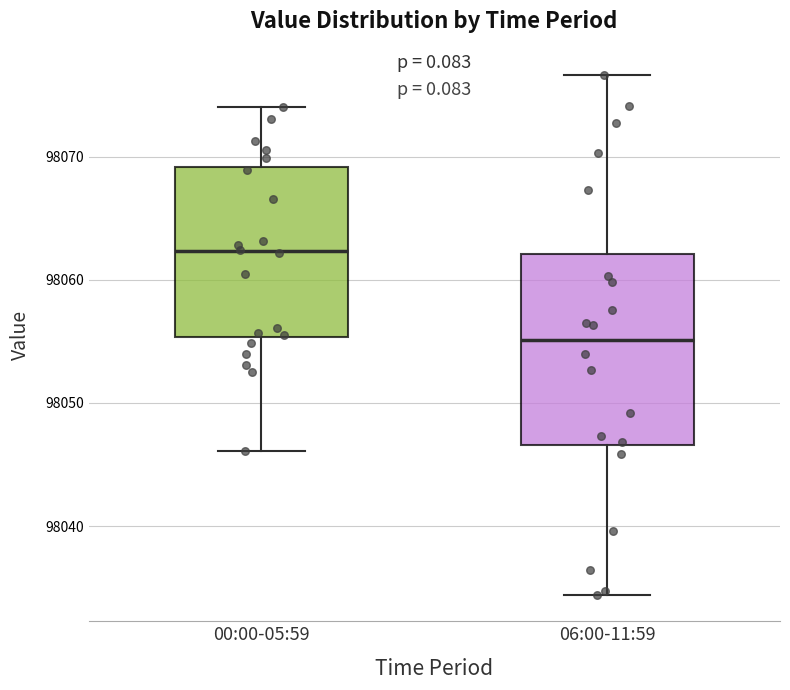

Where is the lower edge of the box for 00:00-05:59 on the y-axis? The values are not printed on the chart, so give them approximately, as read against the axis.

98055